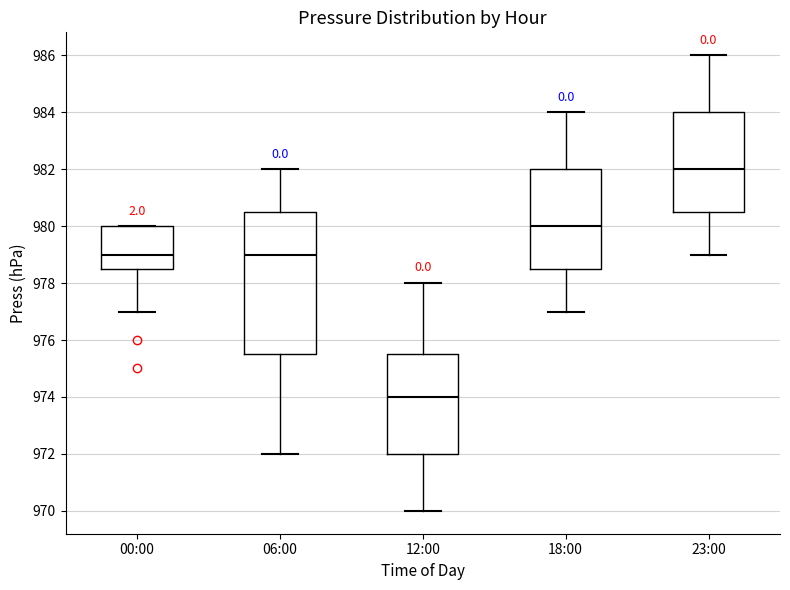

Reading left to right, transcribe this box plot: for each box, give where its median line is, the range the box spans, and where its two whiskers end, as read against the y-axis. The values are not printed on the chart, so give them approximately, as read against the axis.

00:00: median 979.0, box 978.6 to 980.0, whiskers 977.0 to 980.0
06:00: median 979.0, box 975.6 to 980.6, whiskers 972.0 to 982.0
12:00: median 974.0, box 972.0 to 975.6, whiskers 970.0 to 978.0
18:00: median 980.0, box 978.6 to 982.0, whiskers 977.0 to 984.0
23:00: median 982.0, box 980.6 to 984.0, whiskers 979.0 to 986.0